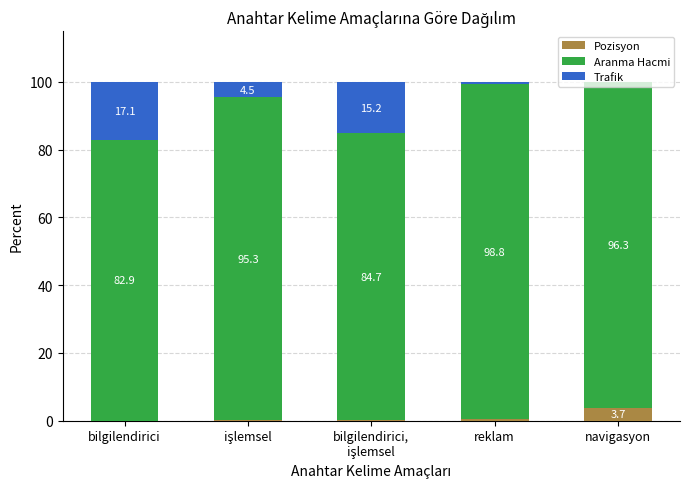

What is the total value across all series at reklam?

100.0